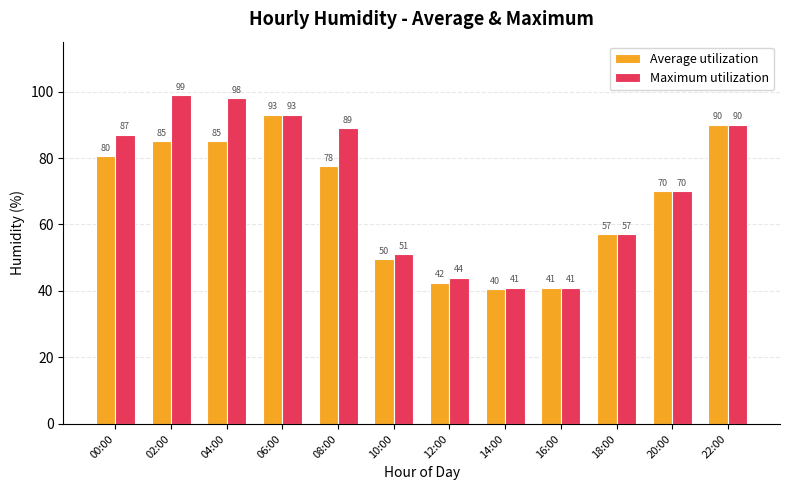

What is the minimum value shown in the chart?

40.5